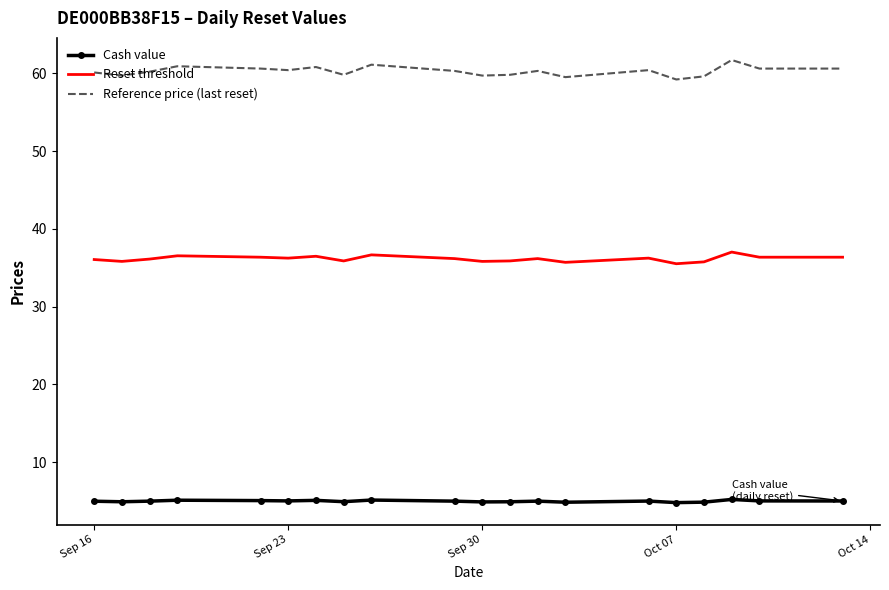

What is the greatest value displayed?

61.7